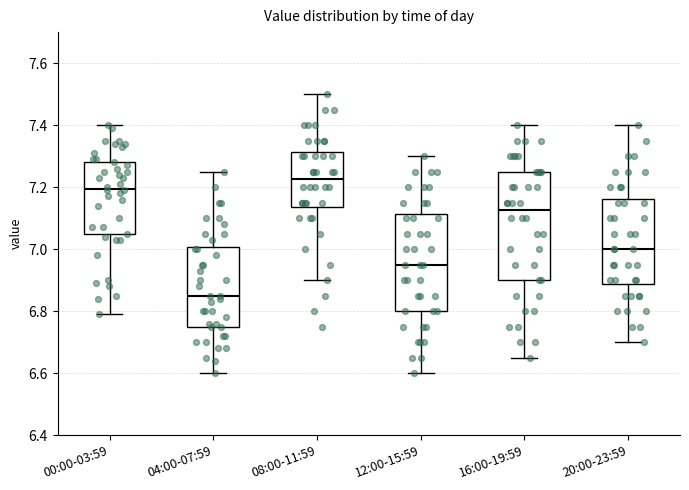

Reading left to right, read every box against the y-axis: the position of its median line, the range the box covers, and the ends of its whiskers. The values are not printed on the chart, so give them approximately, as read against the axis.

00:00-03:59: median 7.20, box 7.04 to 7.28, whiskers 6.80 to 7.40
04:00-07:59: median 6.86, box 6.76 to 7.00, whiskers 6.60 to 7.26
08:00-11:59: median 7.22, box 7.14 to 7.32, whiskers 6.90 to 7.50
12:00-15:59: median 6.96, box 6.80 to 7.12, whiskers 6.60 to 7.30
16:00-19:59: median 7.12, box 6.90 to 7.26, whiskers 6.66 to 7.40
20:00-23:59: median 7.00, box 6.88 to 7.16, whiskers 6.70 to 7.40